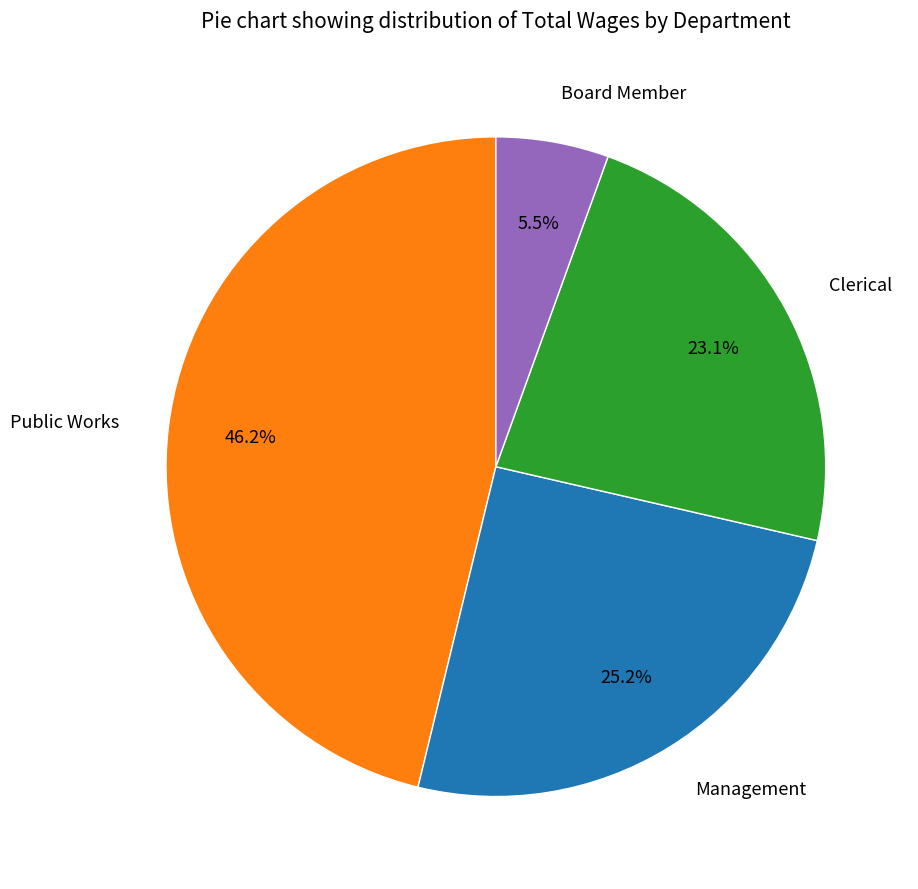

What is the ratio of the value at Clerical to the value at Board Member?

4.2